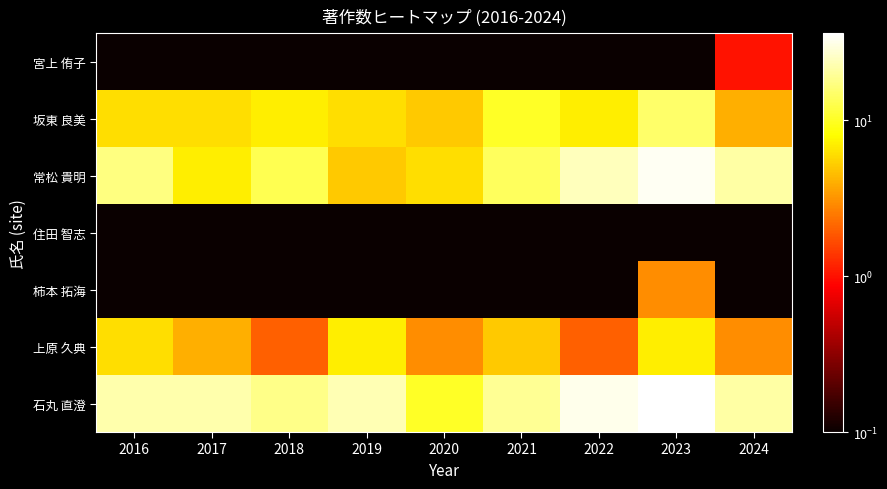

Which category has the highest value across all series?

2023